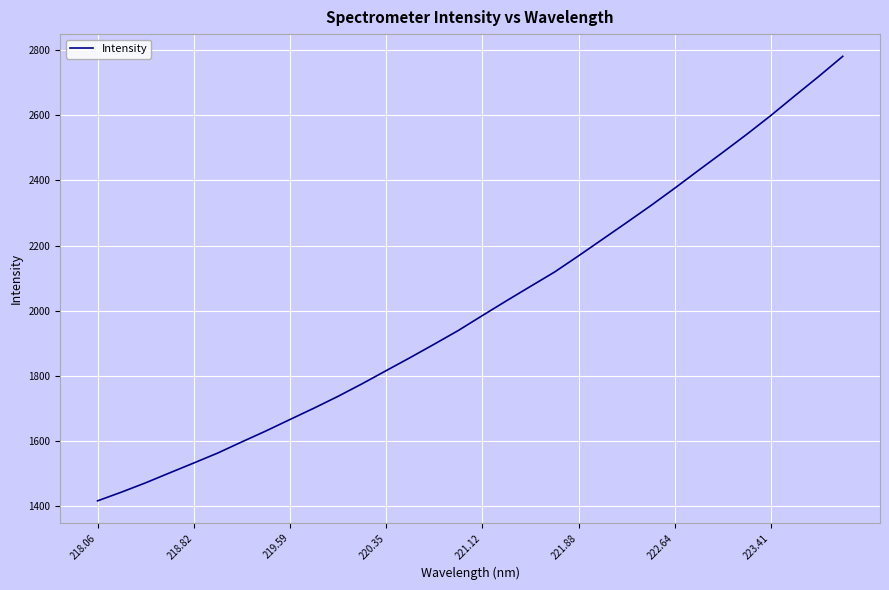

What is the difference between the maximum and minimum values?

1363.3